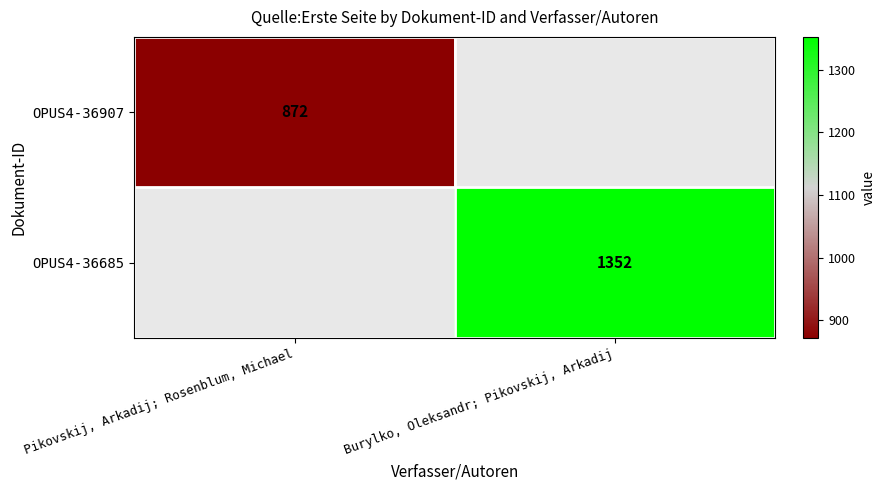

Is it true that OPUS4-36685 equals 401 at Burylko, Oleksandr; Pikovskij, Arkadij?

False